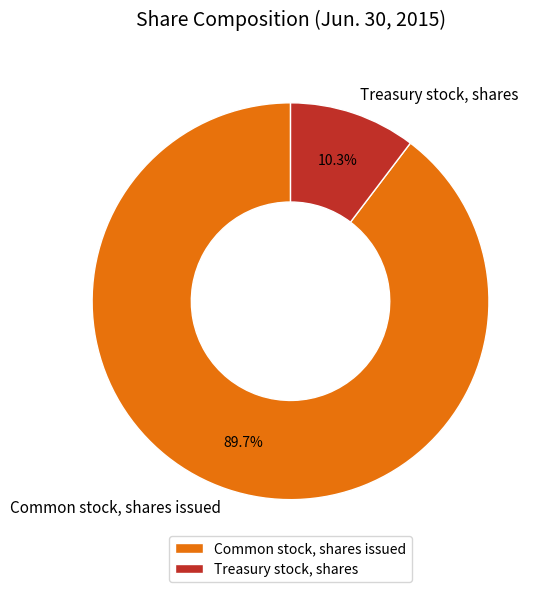

The Treasury stock, shares slice represents 10% of the pie. True or false?

True